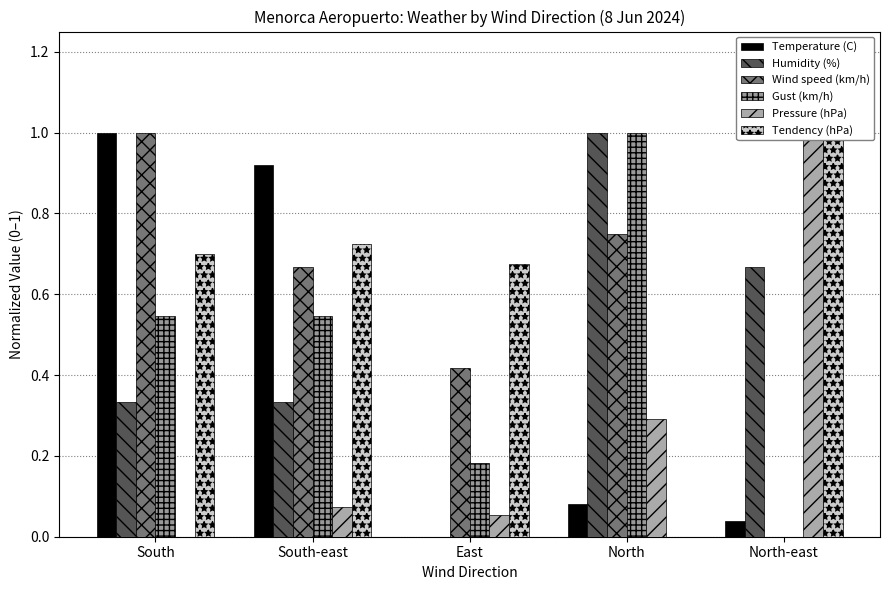

List the series in order of their peak value, lowest first.

Temperature (C), Humidity (%), Wind speed (km/h), Gust (km/h), Pressure (hPa), Tendency (hPa)